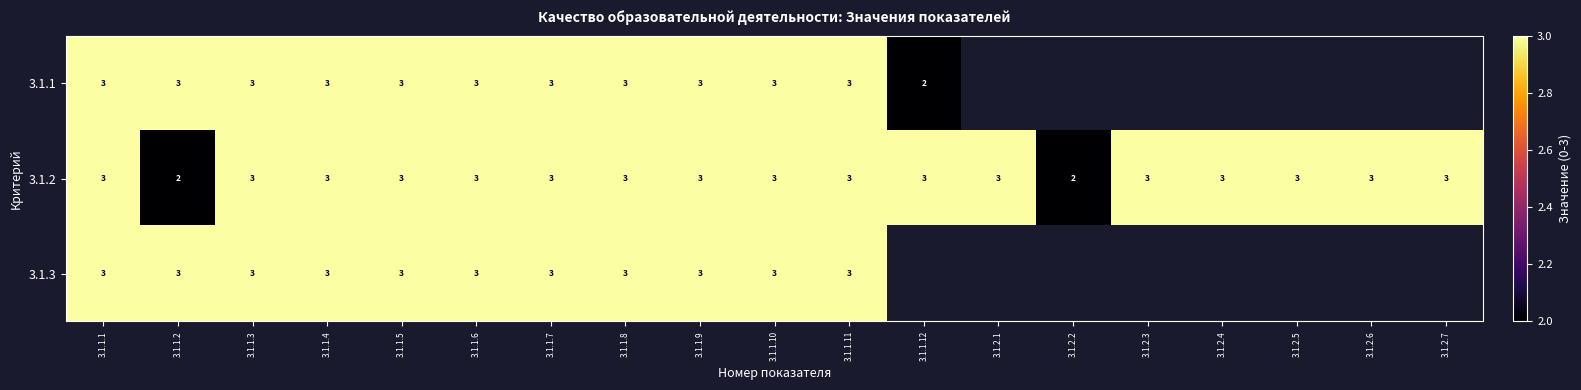

What is the sum of the 3.1.2 values at 3.1.1.6 and 3.1.1.8?

6